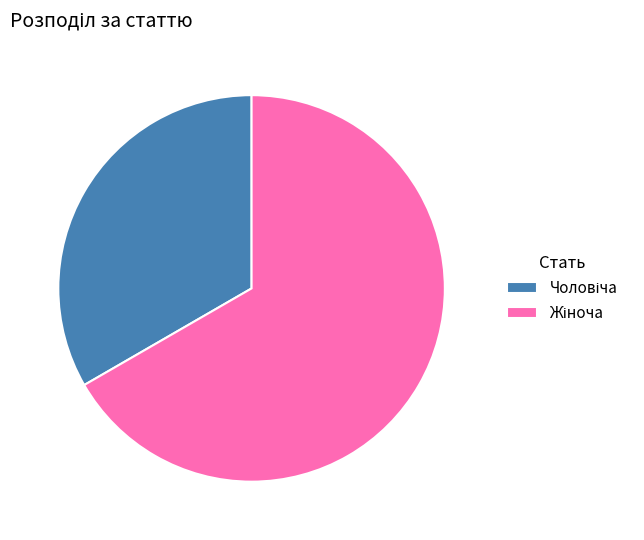

Does any single category account for the majority?

Yes